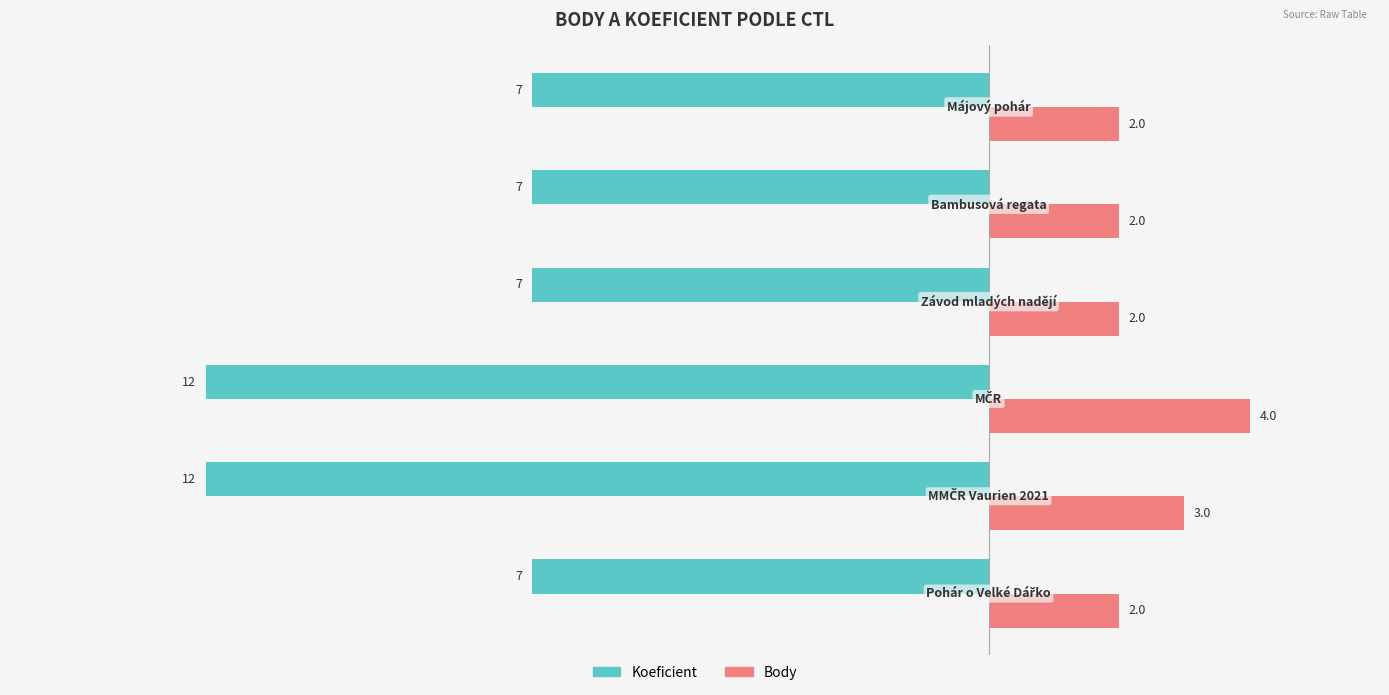

What is the difference between the second highest and minimum values in the Koeficient series?

5